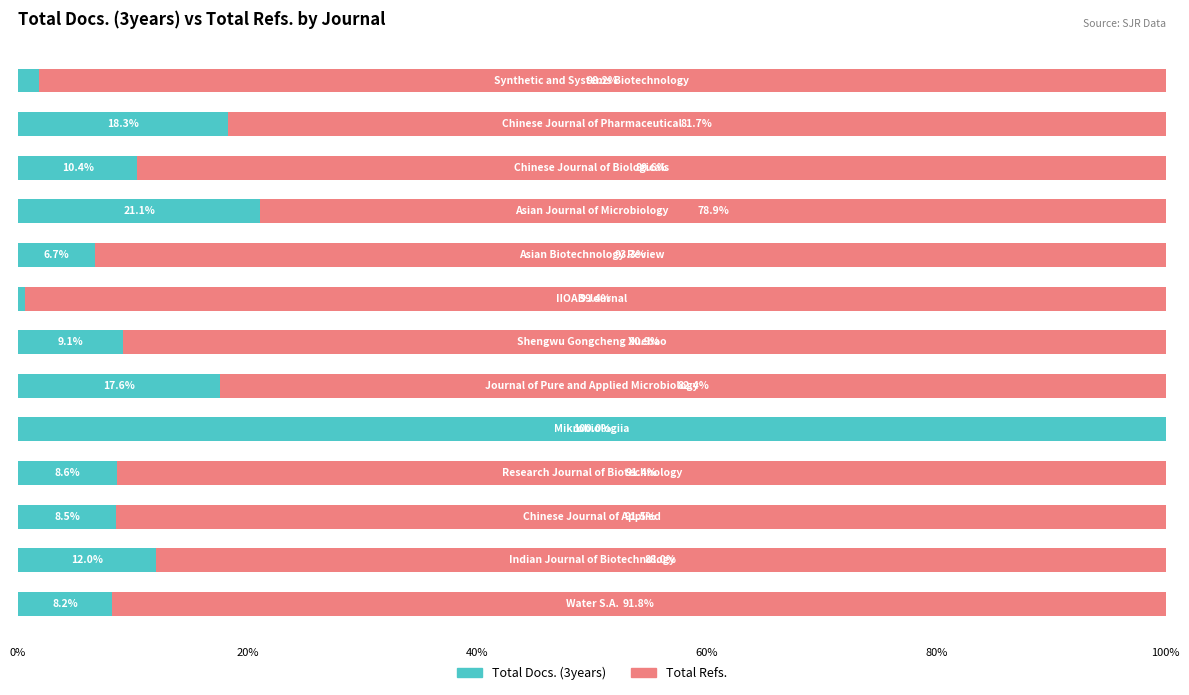

What is the sum of all Total Docs. (3years) values?

222.9